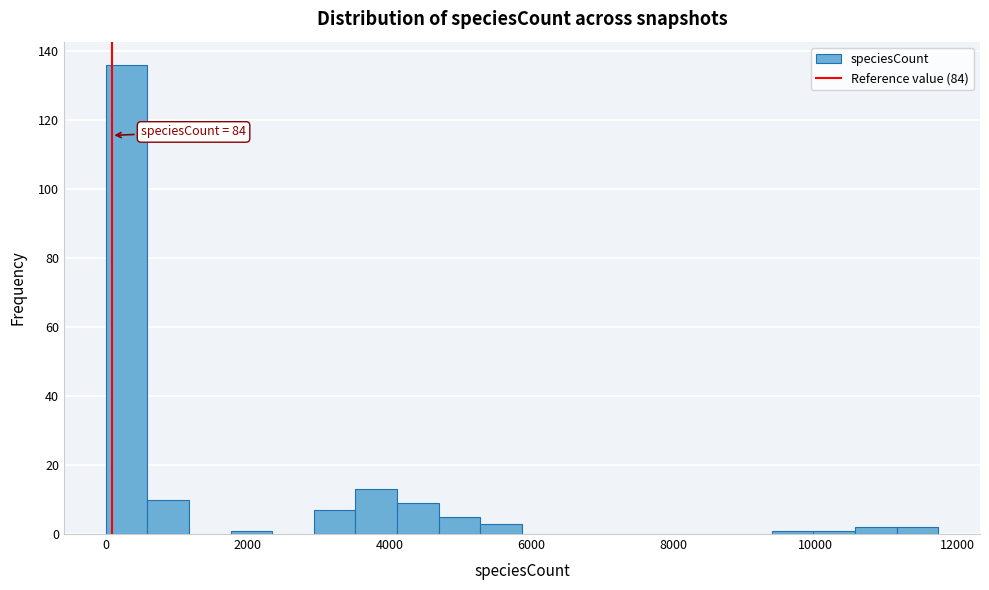

Around what value on the x-axis is the tallest bar? Give the approximate position of its centre, as read against the axis.

200